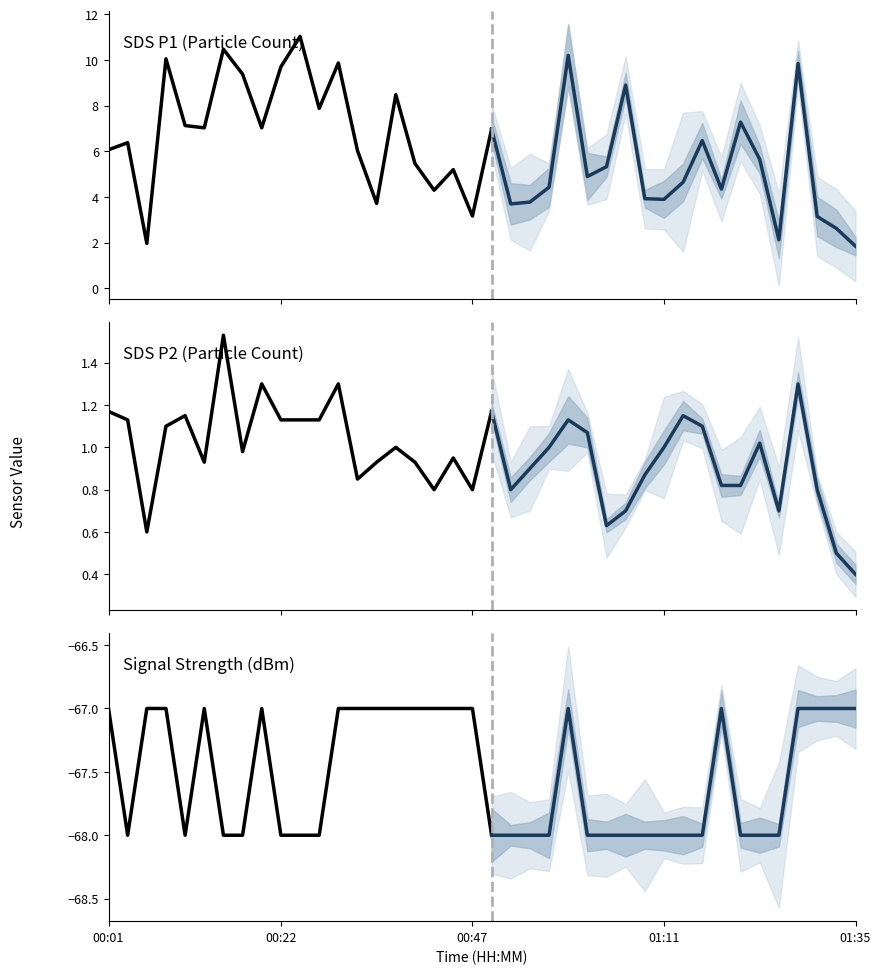

Reading left to right, list all the values displayed in this chart.

SDS_P1: 00:01=6.1	00:03=6.4	00:06=2.0	00:08=10.1	00:10=7.1	00:13=7.0	00:15=10.5	00:18=9.4	00:20=7.0	00:22=9.7	00:25=11.0	00:27=7.9	00:30=9.9	00:32=6.0	00:35=3.7	00:37=8.5	00:39=5.5	00:42=4.3	00:44=5.2	00:47=3.2	00:49=7.0	00:52=3.7	00:54=3.8	00:56=4.4	00:59=10.2	01:01=4.9	01:04=5.3	01:06=8.9	01:08=3.9	01:11=3.9	01:13=4.7	01:16=6.5	01:18=4.3	01:21=7.3	01:23=5.7	01:25=2.1	01:28=9.8	01:30=3.1	01:33=2.6	01:35=1.9
SDS_P2: 00:01=1.2	00:03=1.1	00:06=0.6	00:08=1.1	00:10=1.1	00:13=0.9	00:15=1.5	00:18=1.0	00:20=1.3	00:22=1.1	00:25=1.1	00:27=1.1	00:30=1.3	00:32=0.8	00:35=0.9	00:37=1.0	00:39=0.9	00:42=0.8	00:44=0.9	00:47=0.8	00:49=1.2	00:52=0.8	00:54=0.9	00:56=1.0	00:59=1.1	01:01=1.1	01:04=0.6	01:06=0.7	01:08=0.9	01:11=1.0	01:13=1.1	01:16=1.1	01:18=0.8	01:21=0.8	01:23=1.0	01:25=0.7	01:28=1.3	01:30=0.8	01:33=0.5	01:35=0.4
Signal: 00:01=-67.0	00:03=-68.0	00:06=-67.0	00:08=-67.0	00:10=-68.0	00:13=-67.0	00:15=-68.0	00:18=-68.0	00:20=-67.0	00:22=-68.0	00:25=-68.0	00:27=-68.0	00:30=-67.0	00:32=-67.0	00:35=-67.0	00:37=-67.0	00:39=-67.0	00:42=-67.0	00:44=-67.0	00:47=-67.0	00:49=-68.0	00:52=-68.0	00:54=-68.0	00:56=-68.0	00:59=-67.0	01:01=-68.0	01:04=-68.0	01:06=-68.0	01:08=-68.0	01:11=-68.0	01:13=-68.0	01:16=-68.0	01:18=-67.0	01:21=-68.0	01:23=-68.0	01:25=-68.0	01:28=-67.0	01:30=-67.0	01:33=-67.0	01:35=-67.0